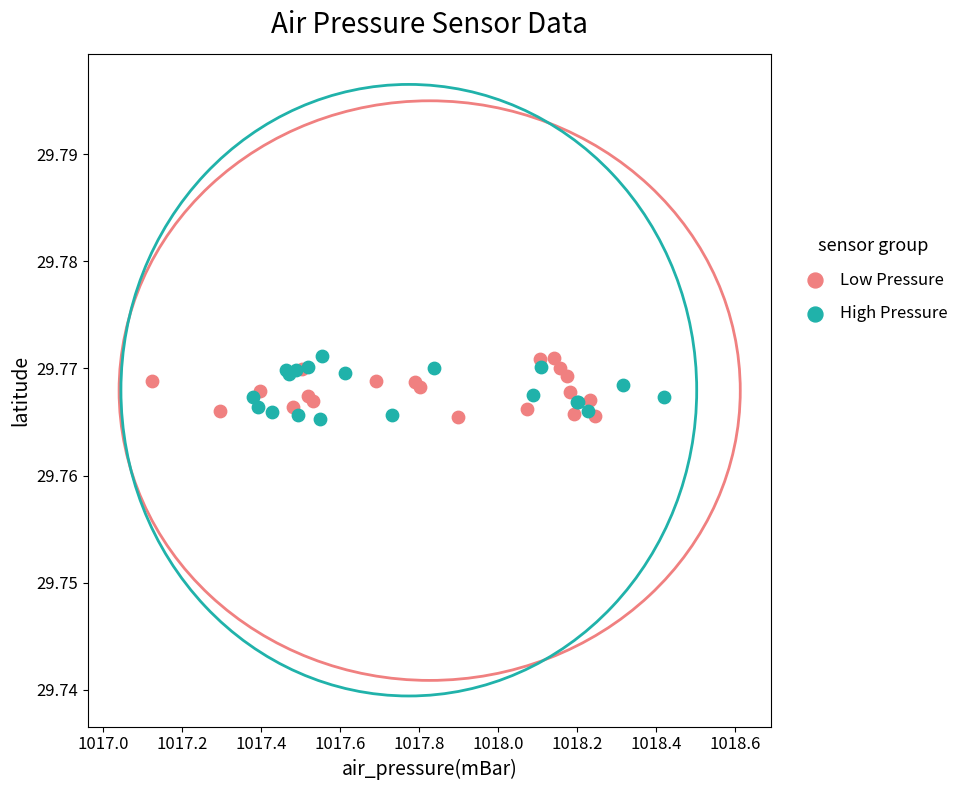

What are all the series names shown in the legend?

Low Pressure, High Pressure